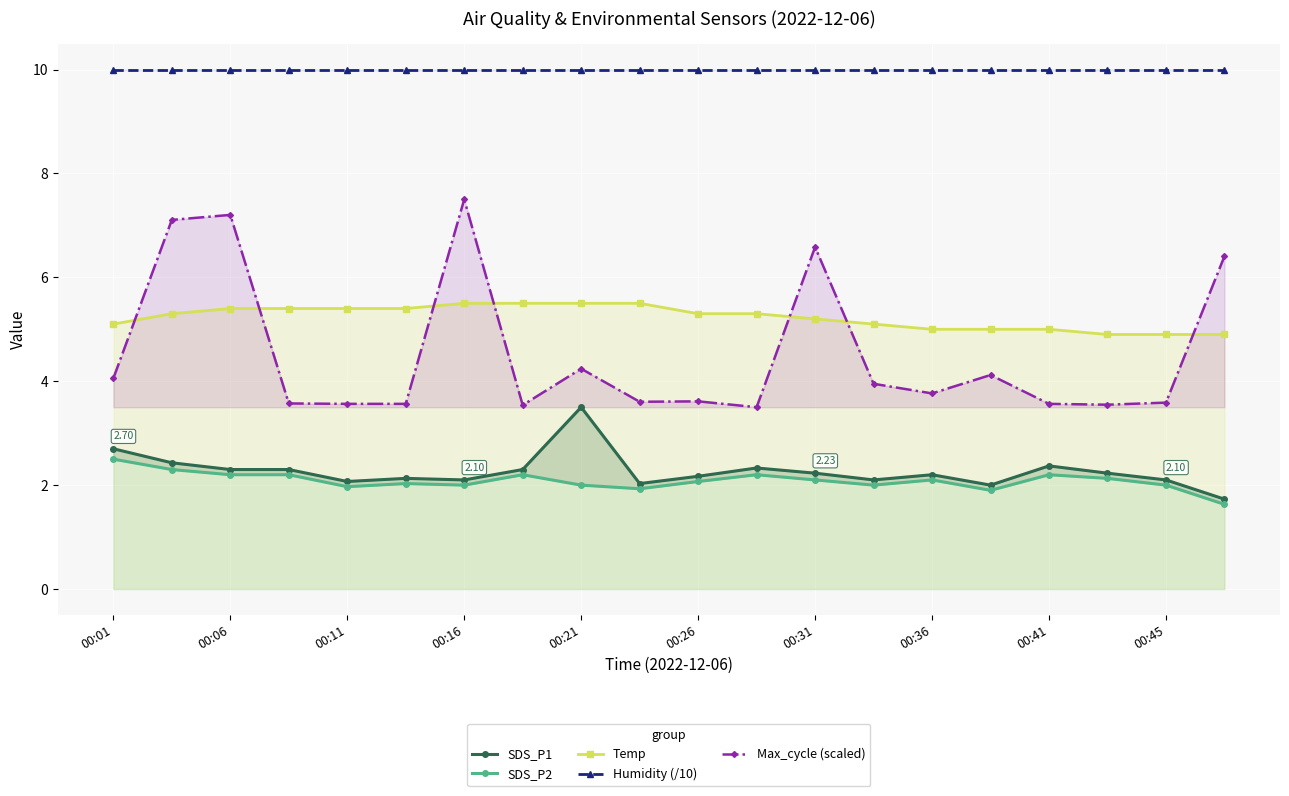

True or false: Humidity (/10) and Temp cross at least once.

False